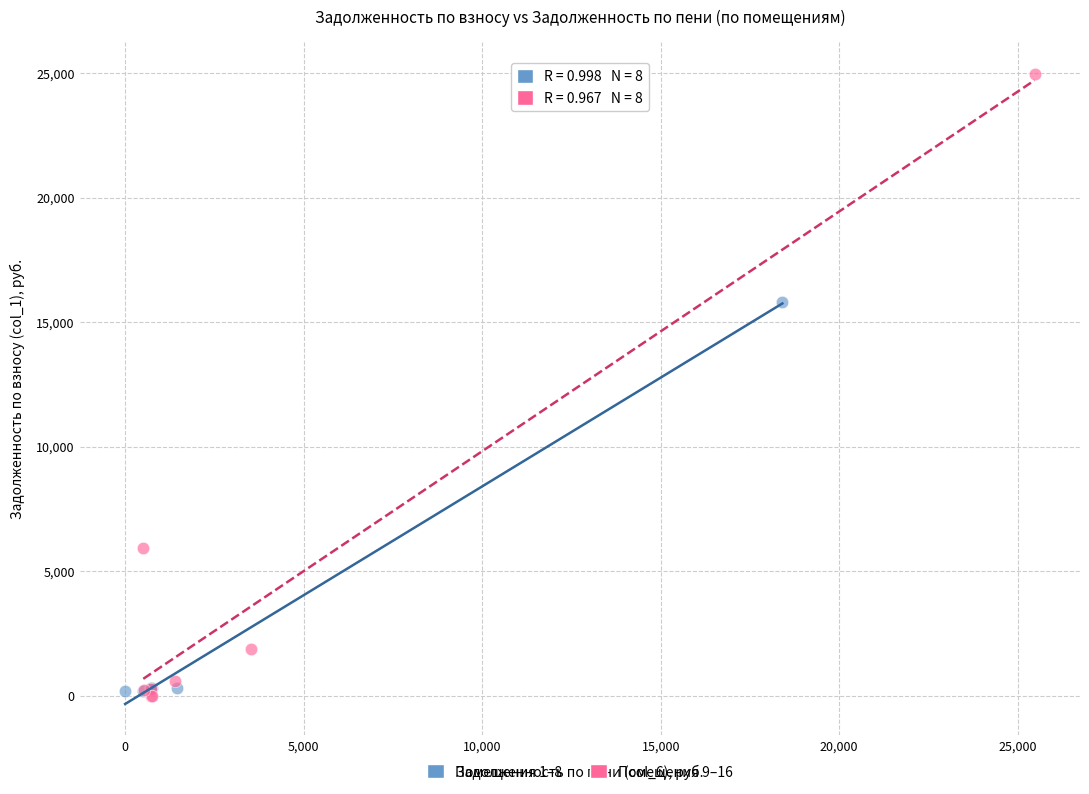

Which series reaches the maximum Y coordinate?

Помещения 9–16